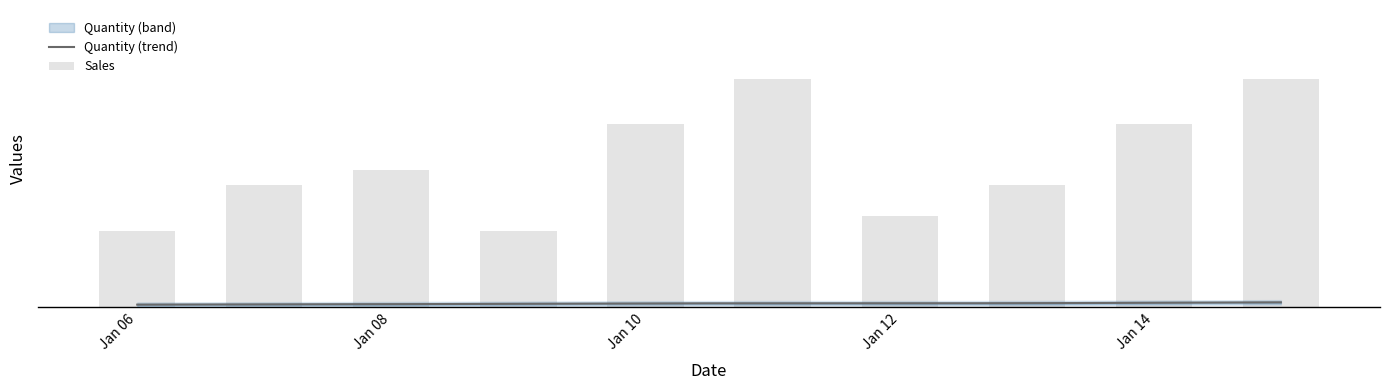

What is the difference between the maximum and minimum values?

400